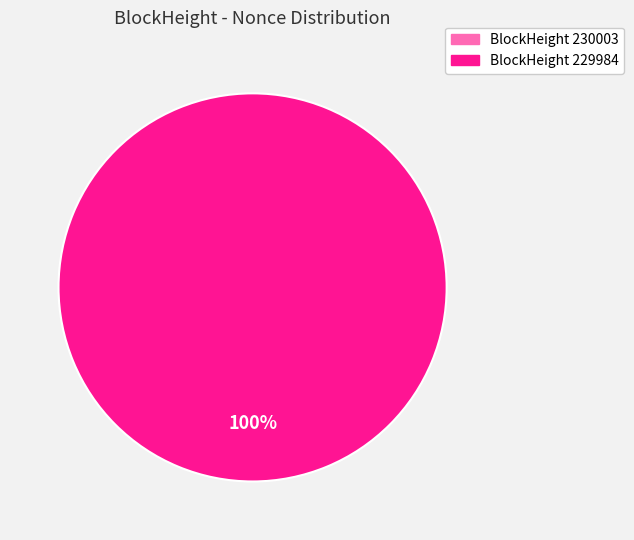

Which has a higher value, 230003 or 229984?

229984